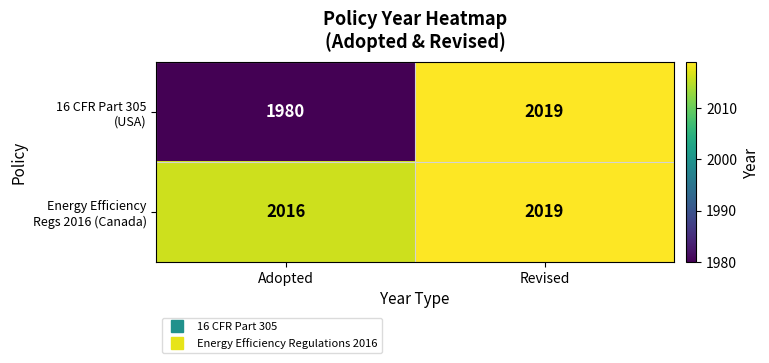

What is the smallest value displayed?

1980